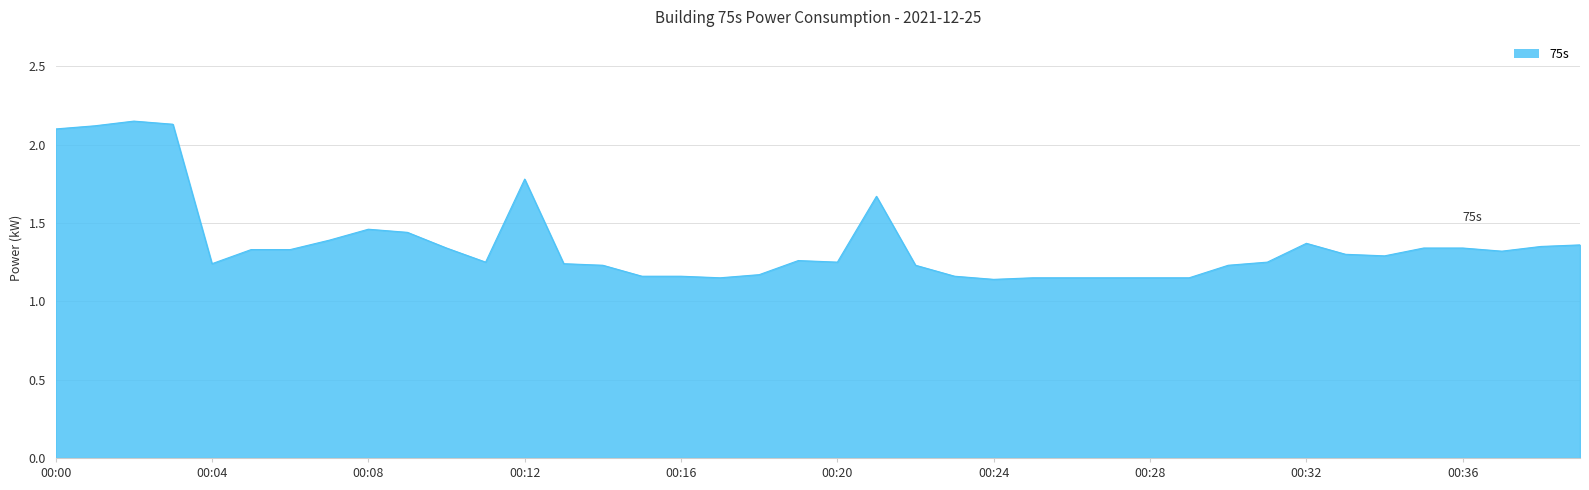

What is the difference between the maximum and minimum values?

1.0